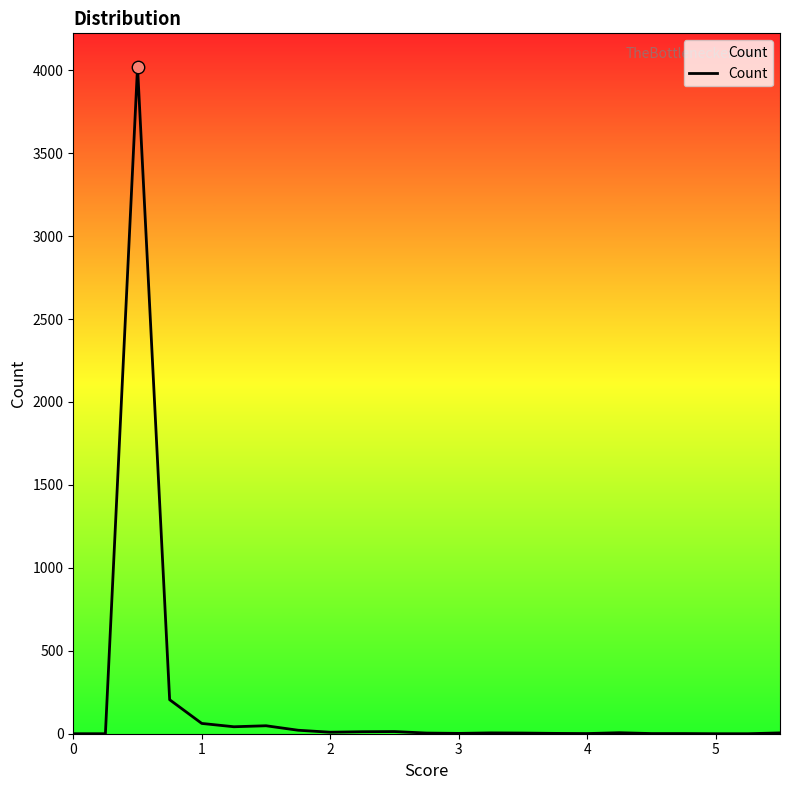

What is the difference between the maximum and minimum values?

4021